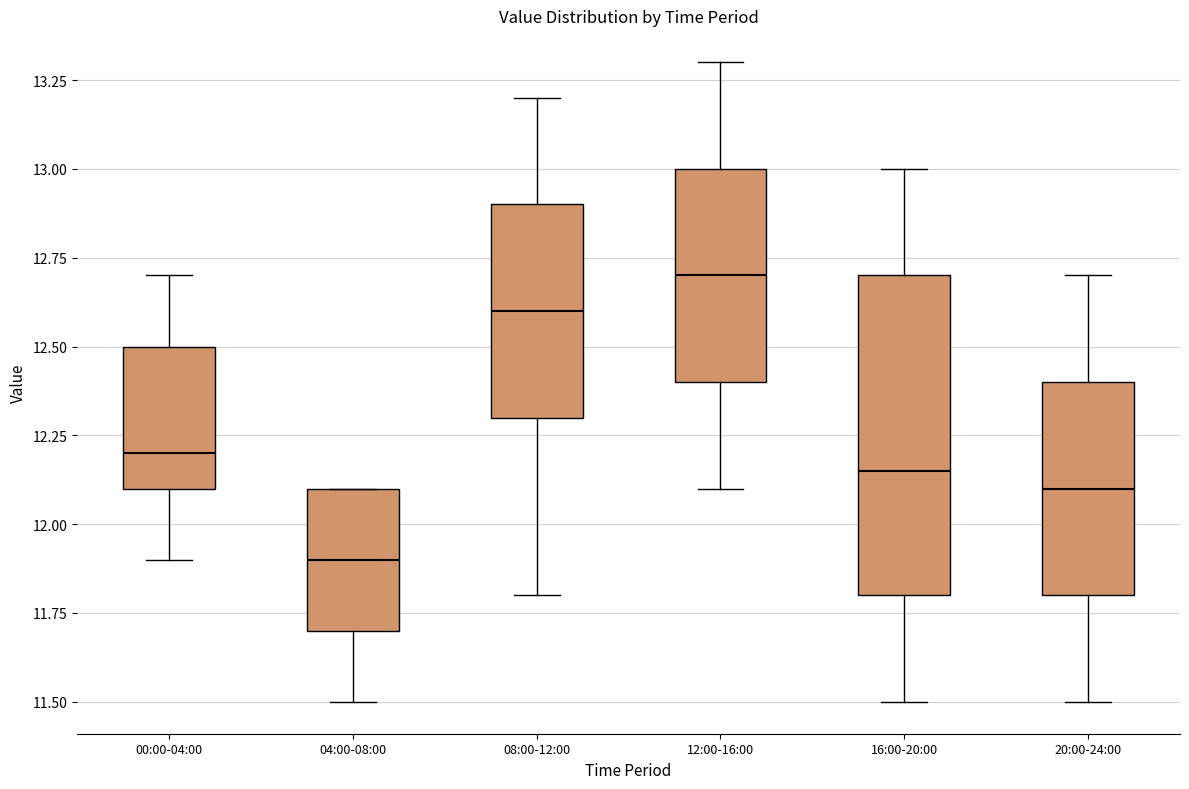

Which box has the highest median line?

12:00-16:00